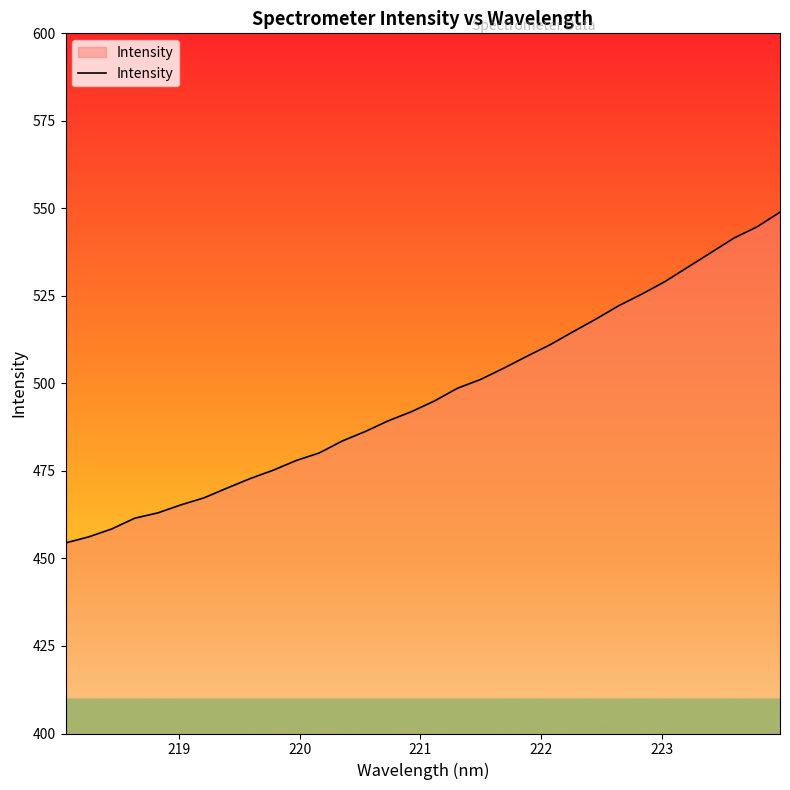

What is the maximum value shown in the chart?

548.9